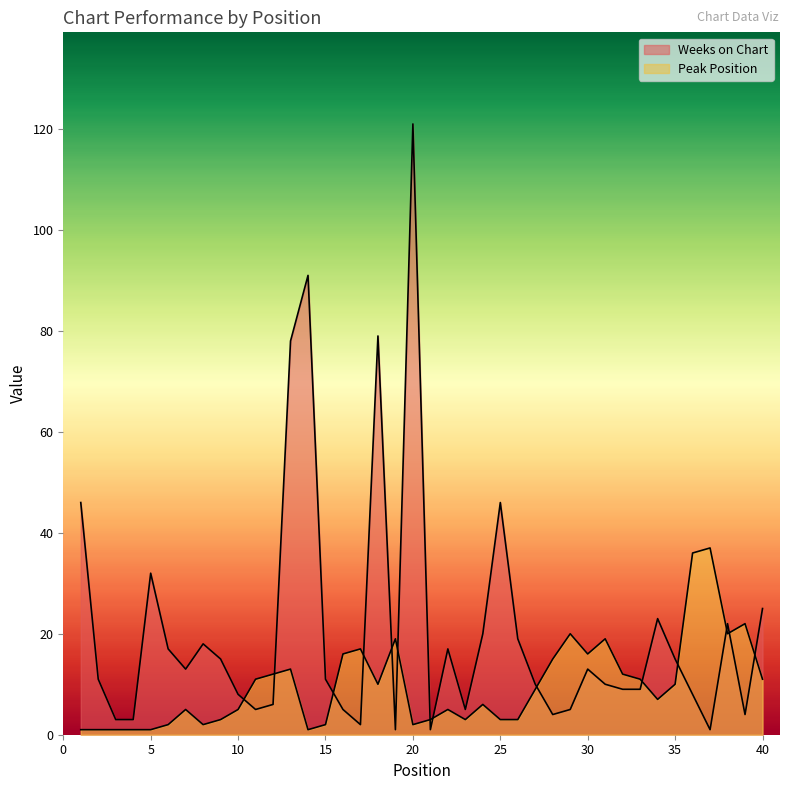

What is the difference between the second highest and minimum values in the Weeks on Chart series?

90